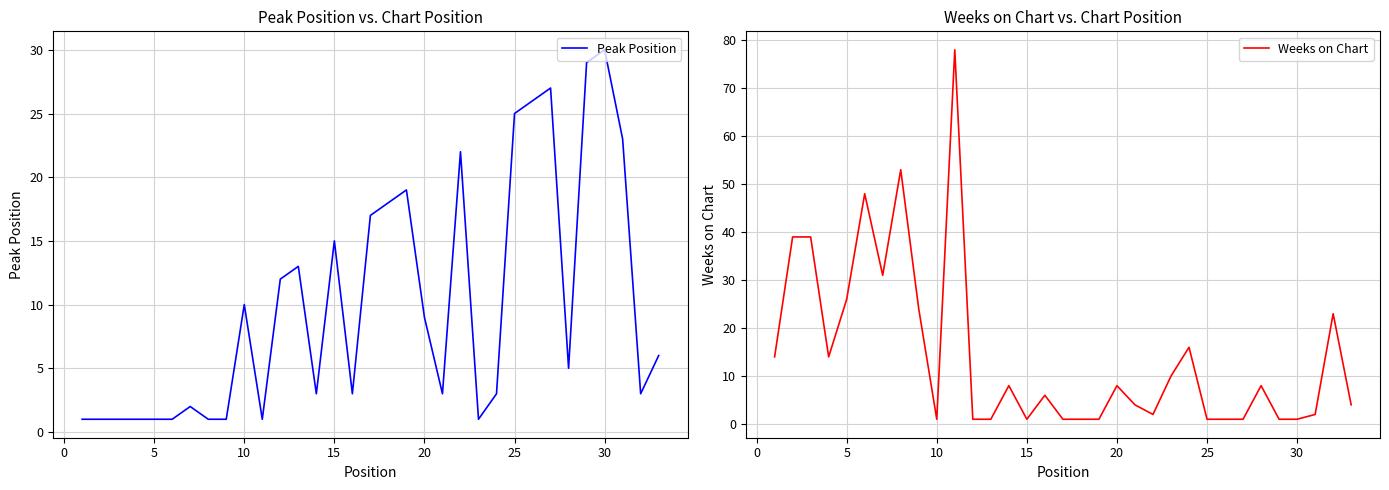

What is the maximum value for Peak Position?

30